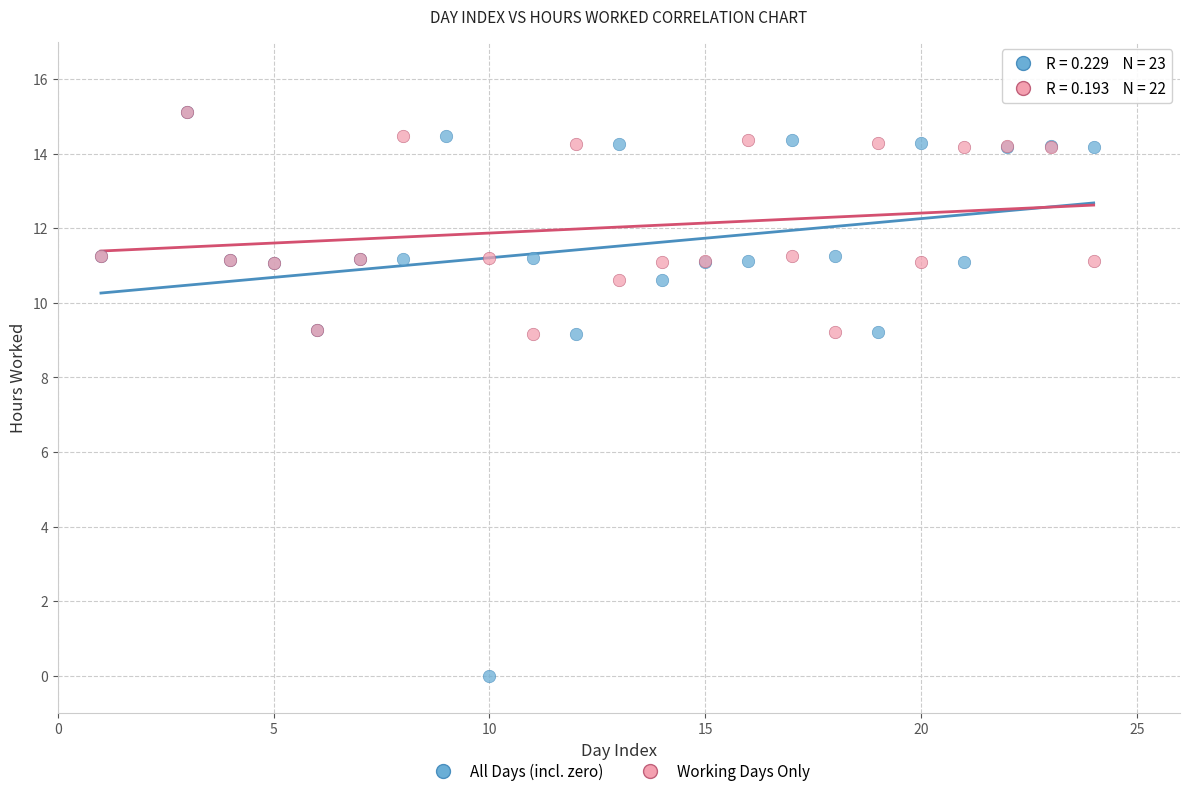

Which series contains the lowest Y value?

All Days (incl. zero)